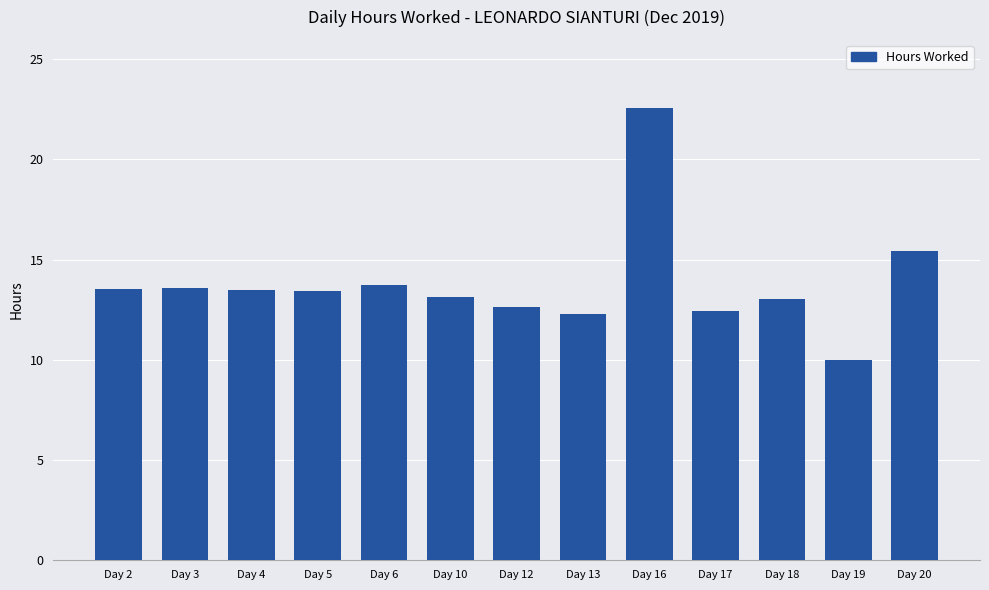

Where is the data nearest to the value 16?

Day 20